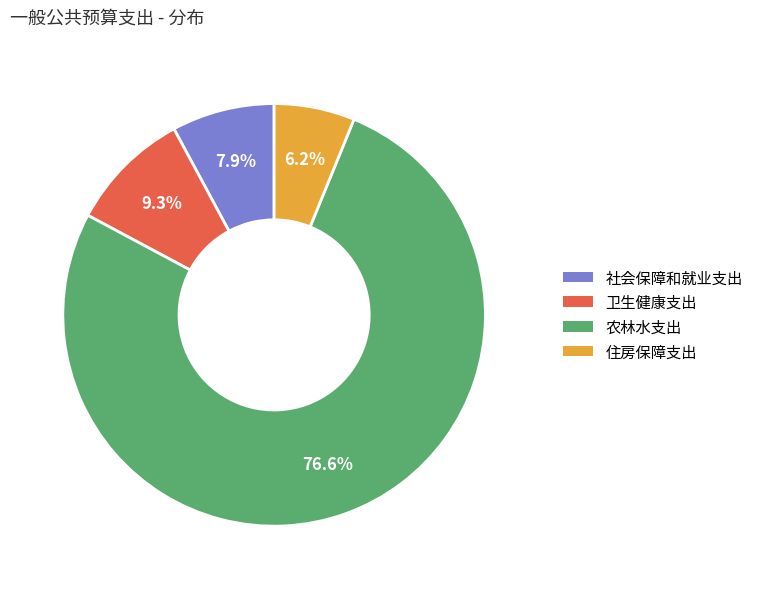

Which slice is the smallest?

住房保障支出